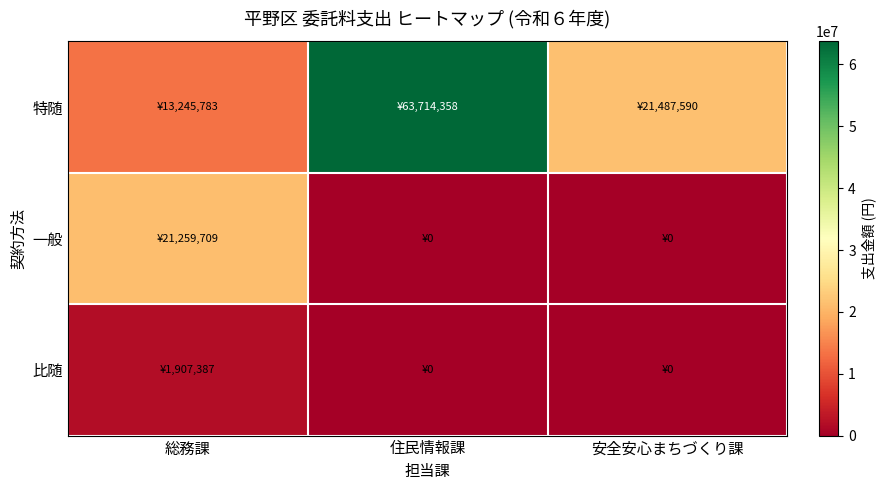

Reading left to right, list all the values displayed in this chart.

特随: 総務課=13245783	住民情報課=63714358	安全安心まちづくり課=21487590
一般: 総務課=21259709	住民情報課=0	安全安心まちづくり課=0
比随: 総務課=1907387	住民情報課=0	安全安心まちづくり課=0